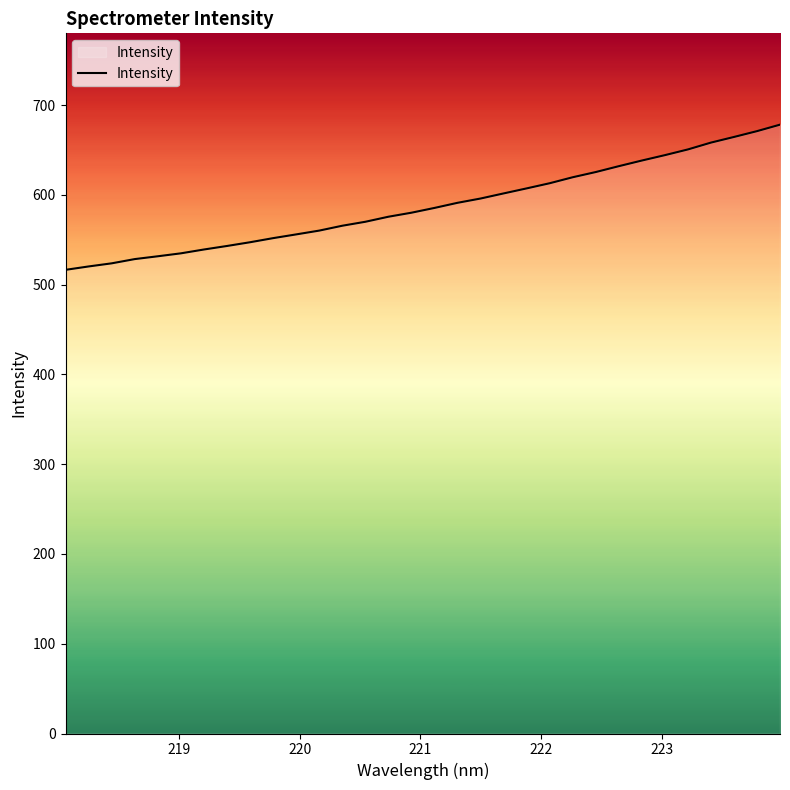

What is the smallest value displayed?

516.6